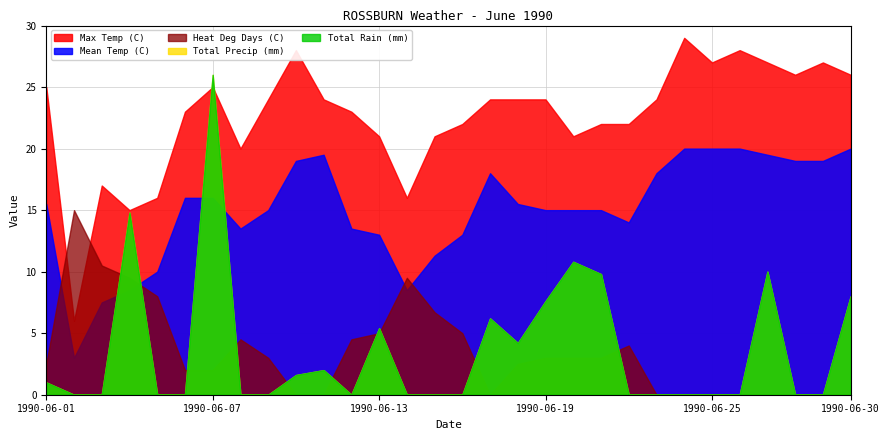

True or false: Mean Temp (C) has a value of 15.0 at 1990-06-19.

True